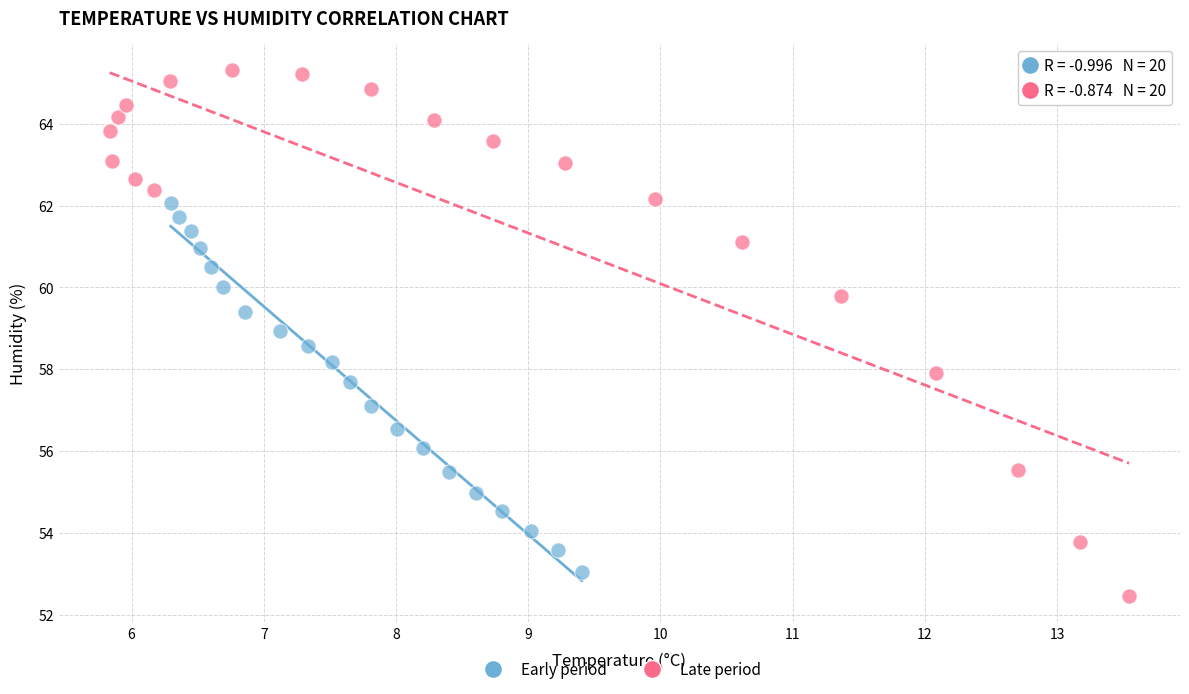

What are all the series names shown in the legend?

Early period, Late period